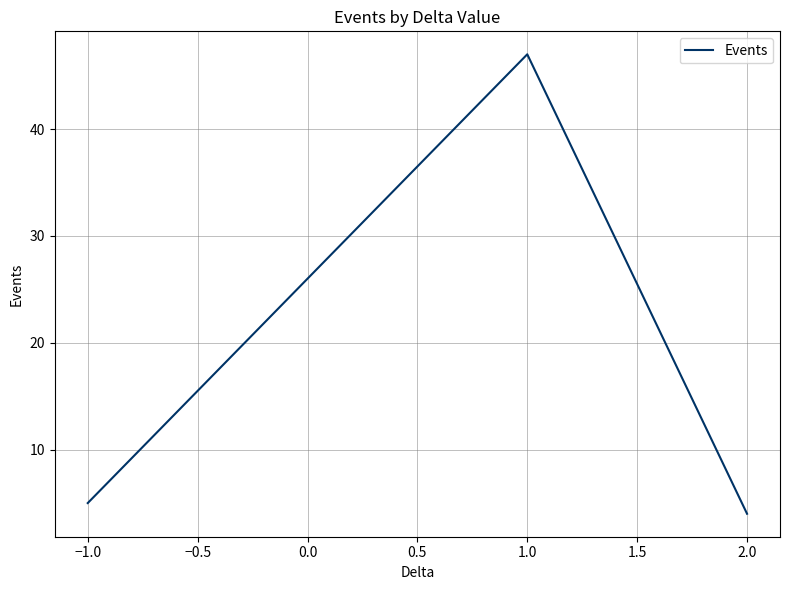

What position from the right is 2.0?

1